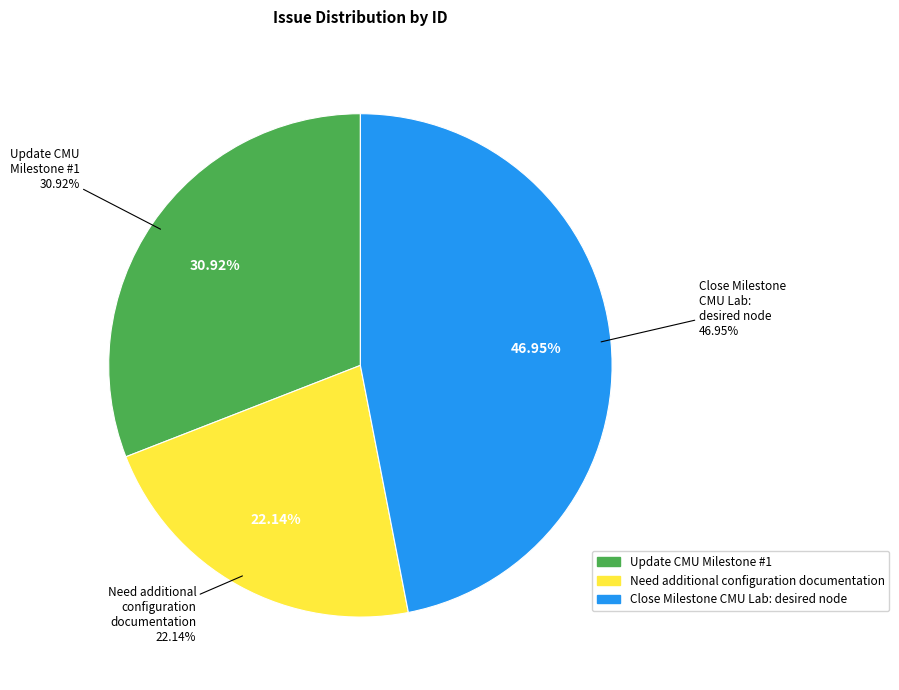

What percentage is the Update CMU Milestone #1 slice, to the nearest percent?

31%